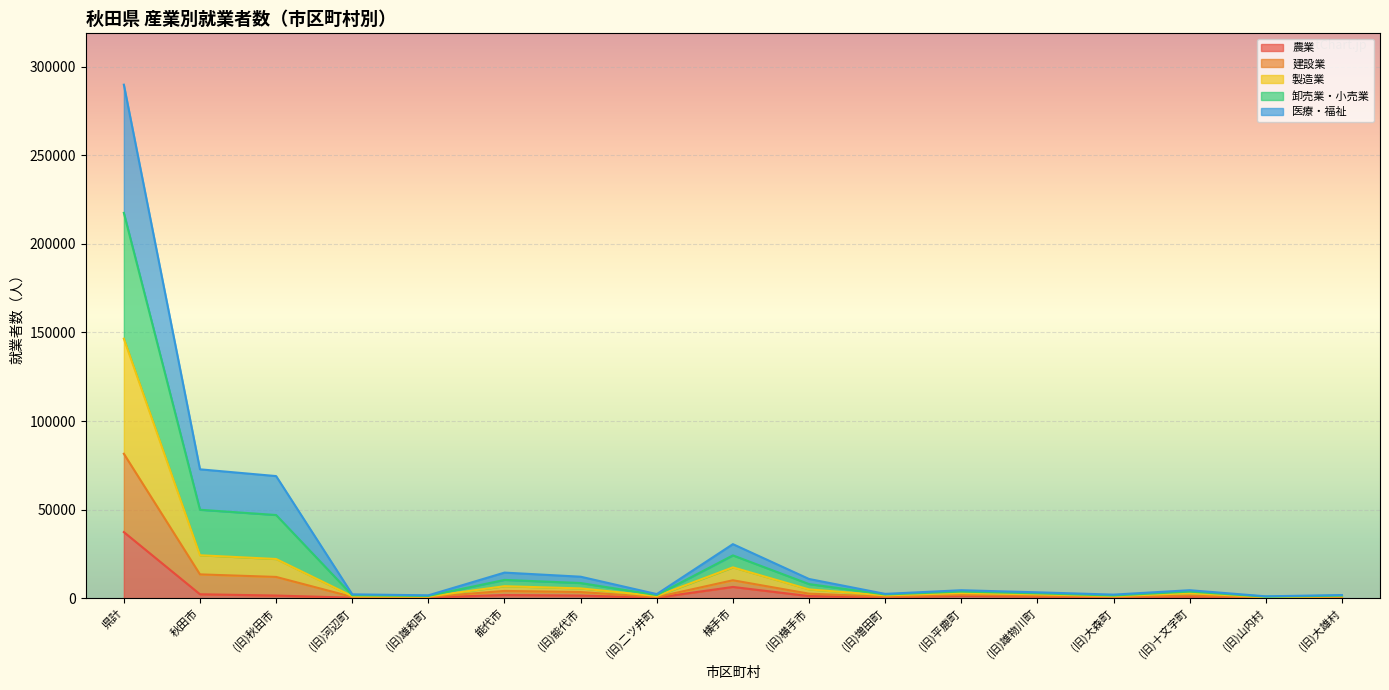

What is the label of the 3rd point from the right?

(旧)十文字町